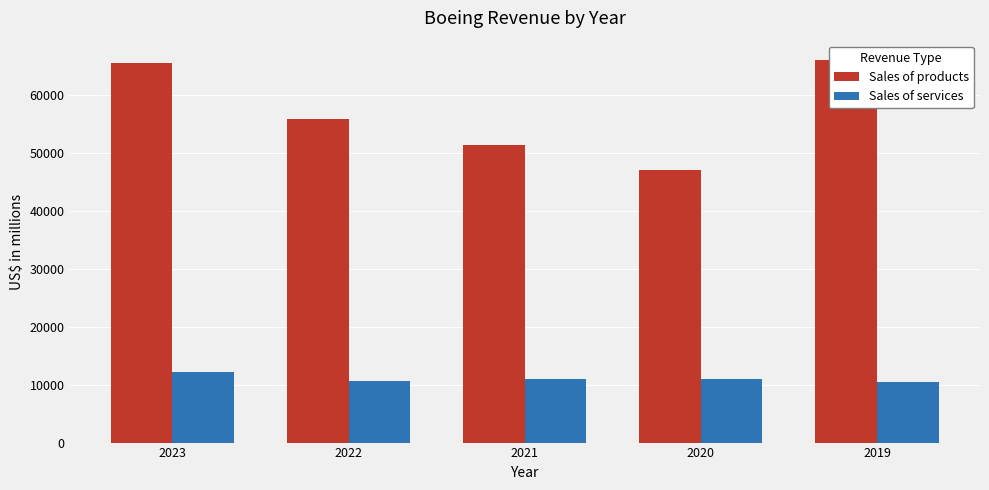

How many bars are there in total?

10